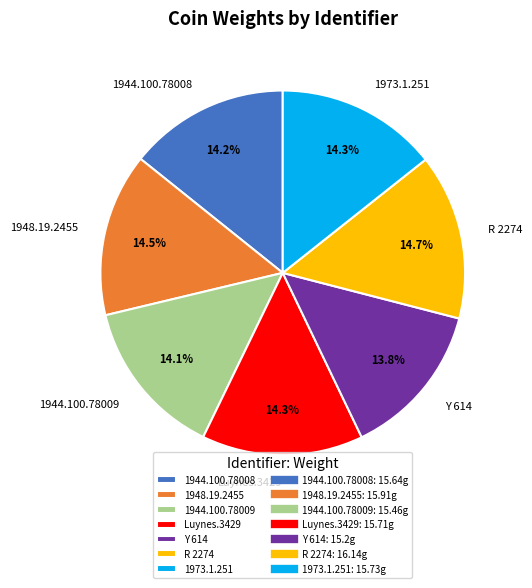

Is it true that Y 614 is 21% of the pie?

False